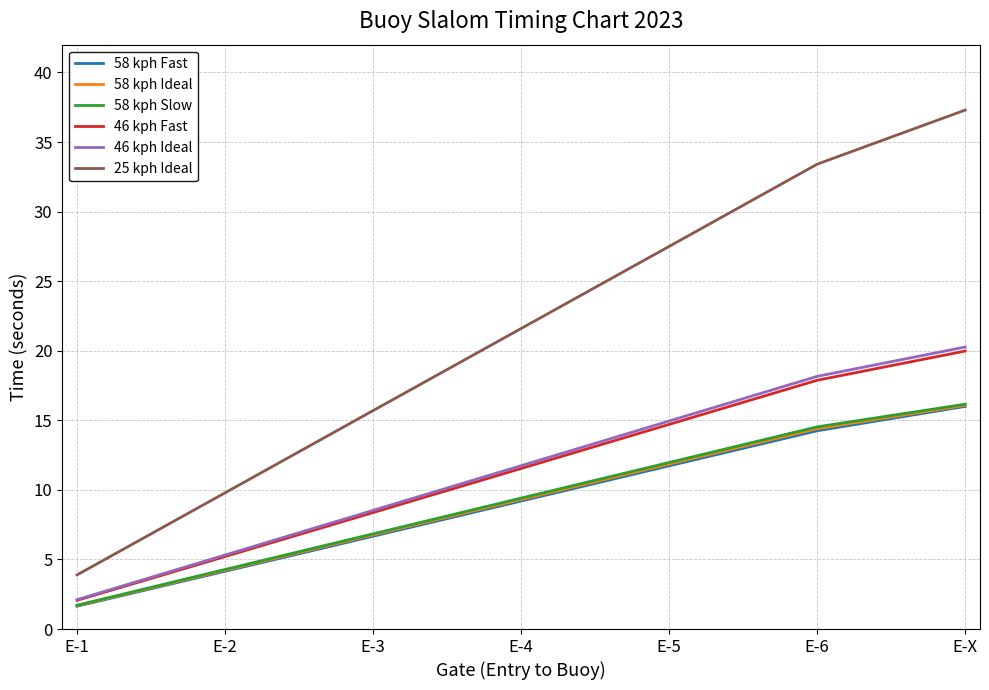

What is the sum of the 46 kph Ideal values at E-2 and E-1?

7.4